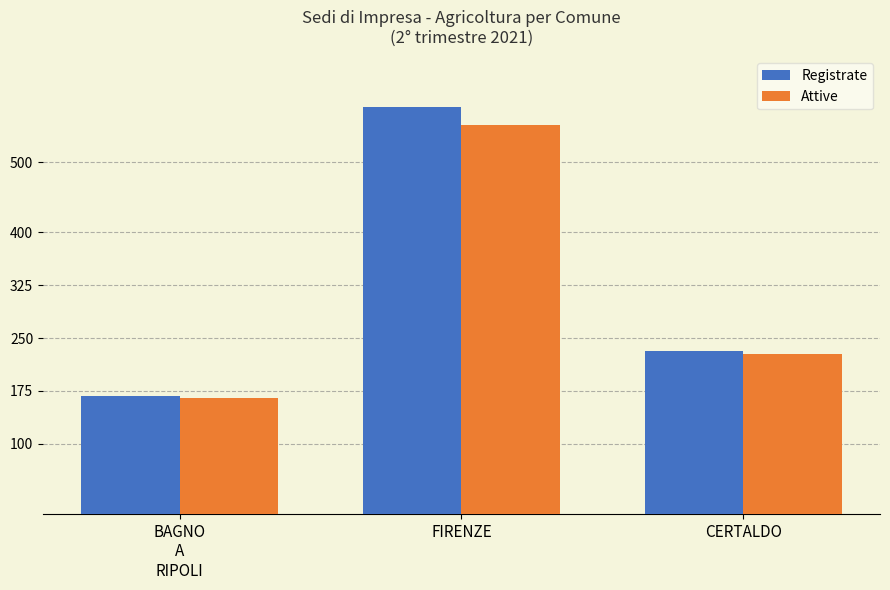

What is the spread (max minus min) of values at CERTALDO?

4